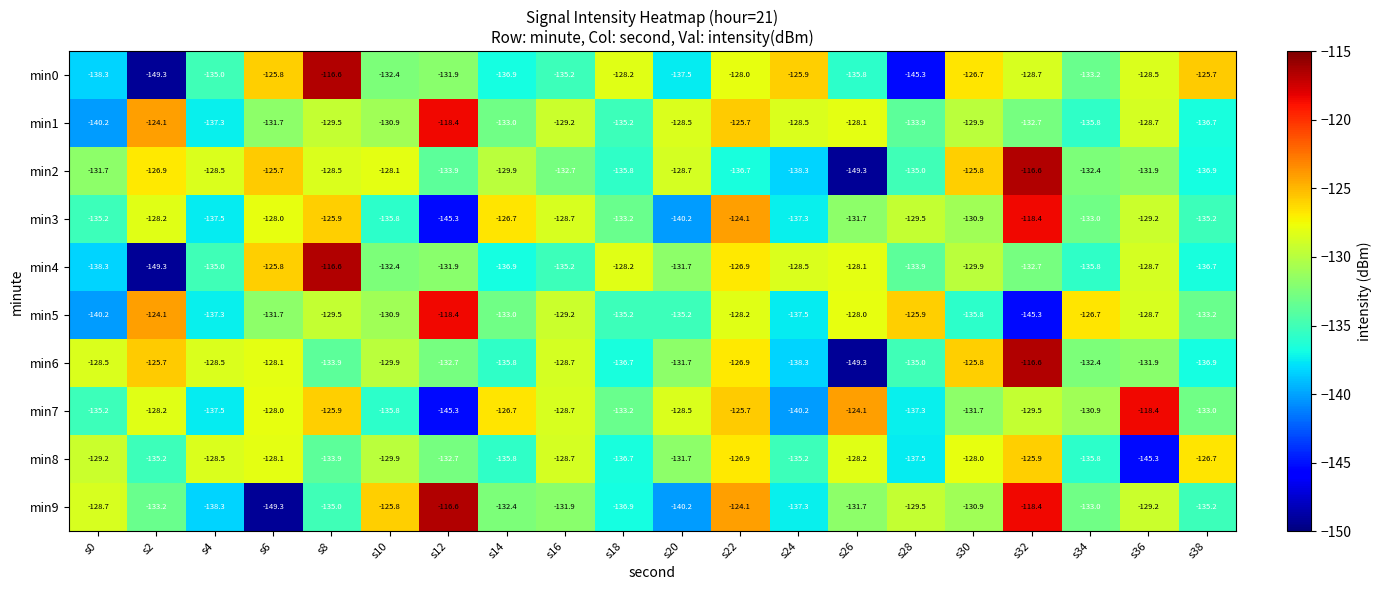

The min2 series shows -126.9 at s2. True or false?

True